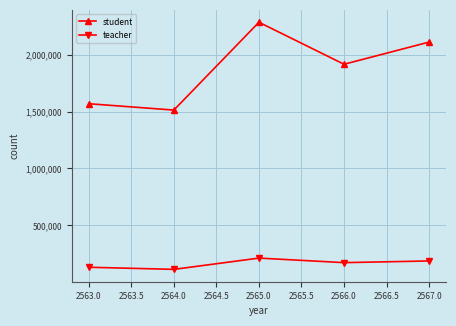

What is the value of the student point at the 2nd from the left?

1513728